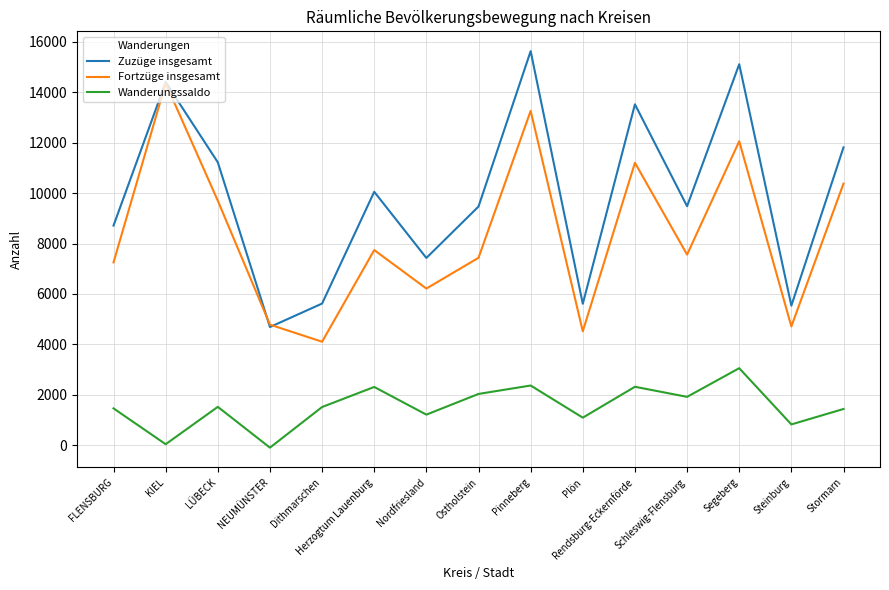

True or false: Wanderungssaldo and Fortzüge insgesamt intersect in this chart.

False